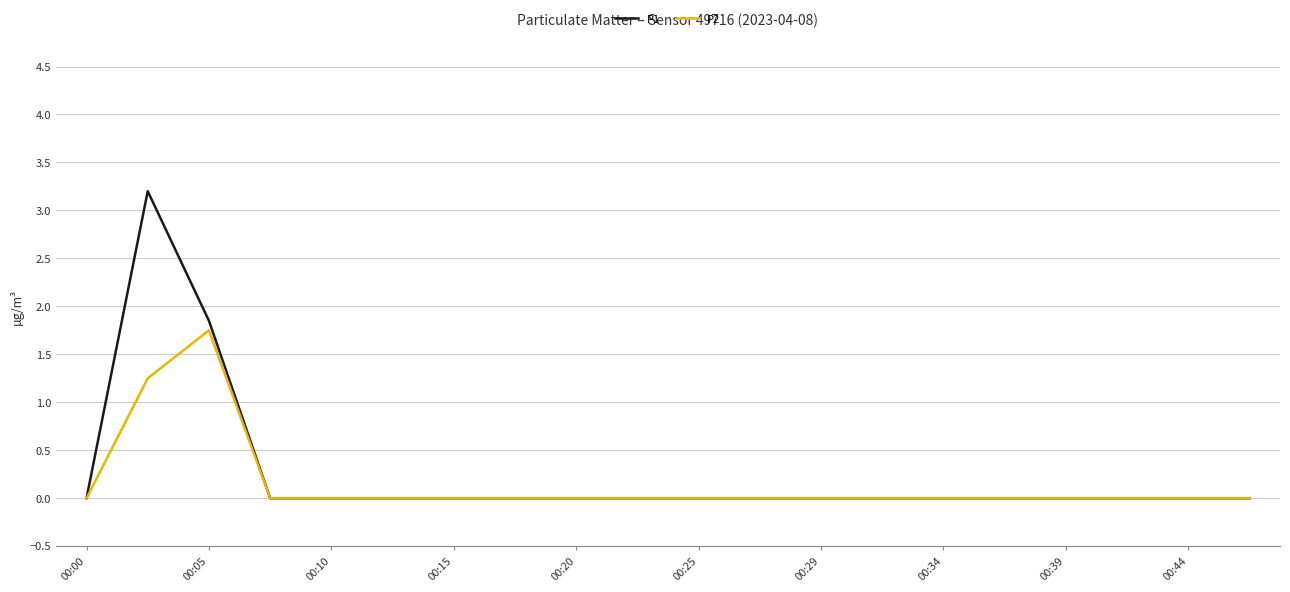

Which series has the widest spread of values?

P1